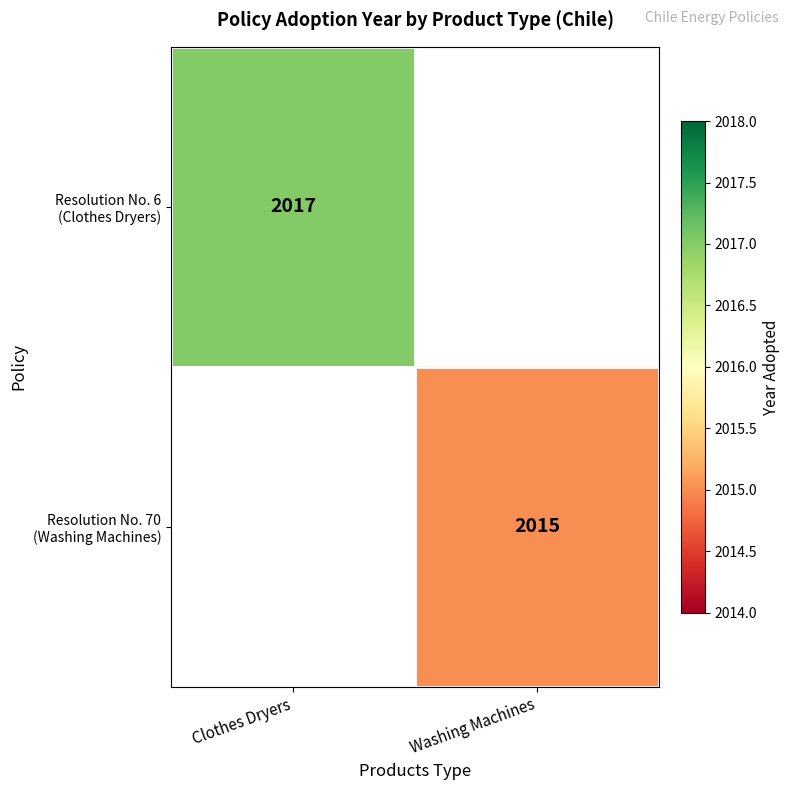

Which category has the lowest value in the Resolution No. 6 (Clothes Dryers) series?

Clothes Dryers